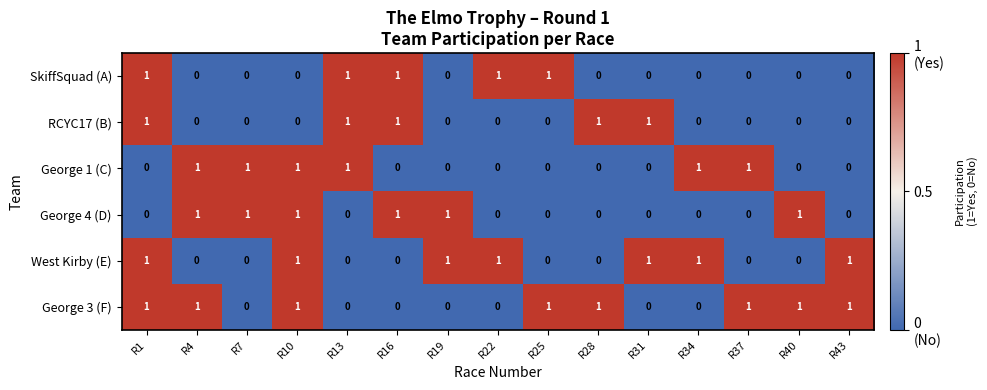

True or false: George 3 (F) has a value of -1 at R22.

False